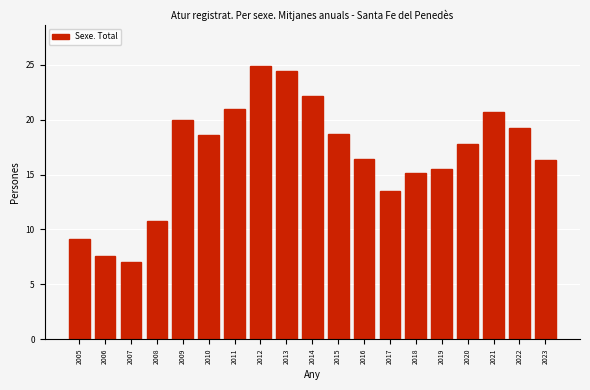

The value at 2011 is 21.0. True or false?

True